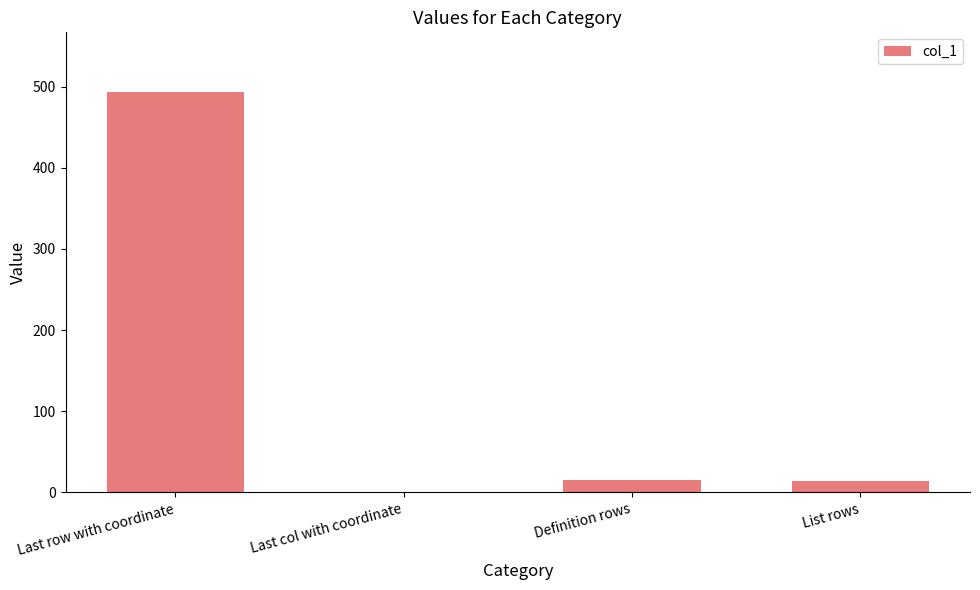

Which label corresponds to the largest value in the chart?

Last row with coordinate